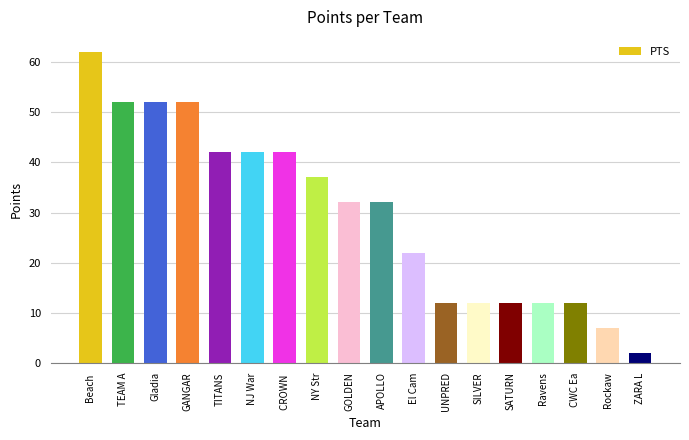

What is the difference between the maximum and minimum values?

60